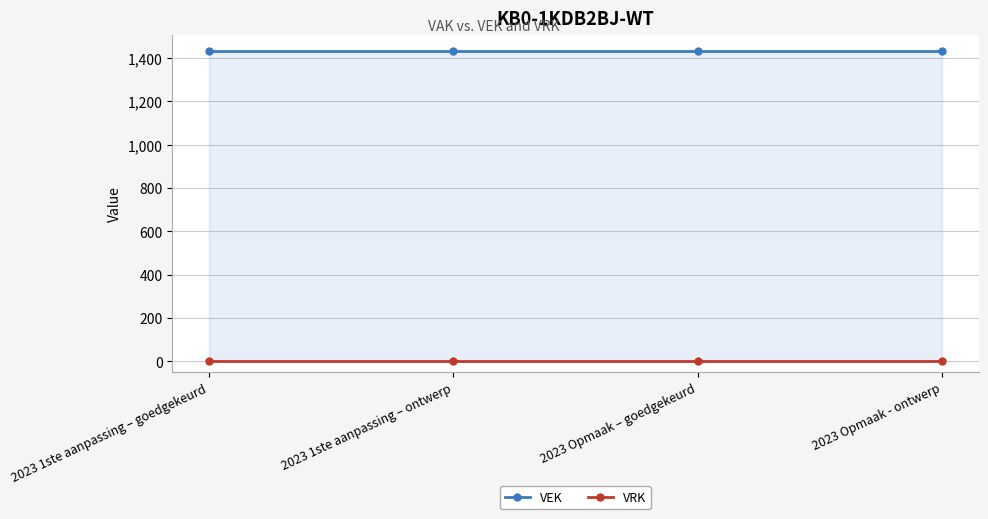

What is the sum of the VEK values at 2023 Opmaak - ontwerp and 2023 1ste aanpassing – ontwerp?

2868